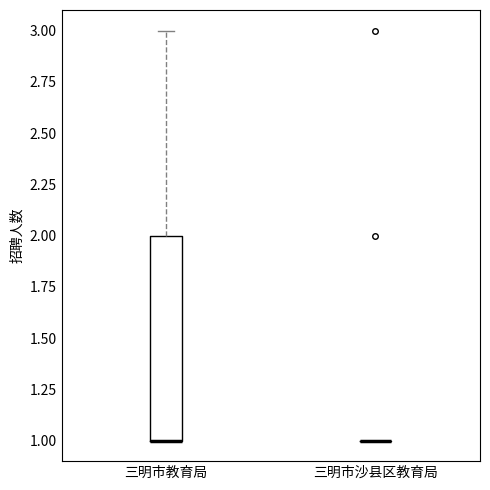

Reading left to right, transcribe this box plot: for each box, give where its median line is, the range the box spans, and where its two whiskers end, as read against the y-axis. The values are not printed on the chart, so give them approximately, as read against the axis.

三明市教育局: median 1 (drawn on the box's lower edge), box 1 to 2, whiskers 1 to 3
三明市沙县区教育局: box collapsed to a line at 1, whiskers 1 to 1